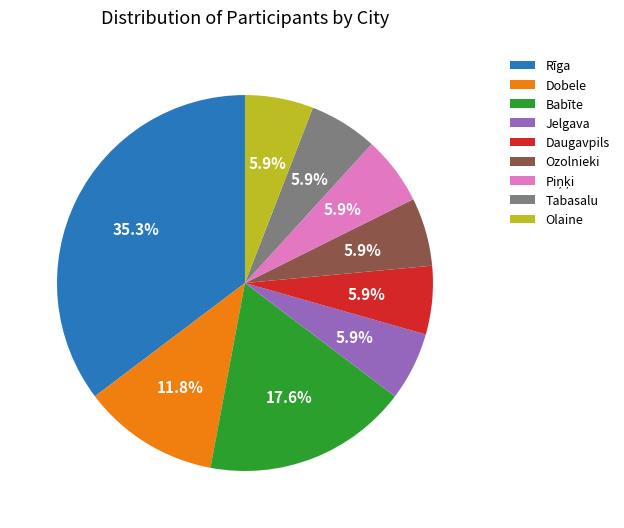

Is it true that Olaine is 11% of the pie?

False